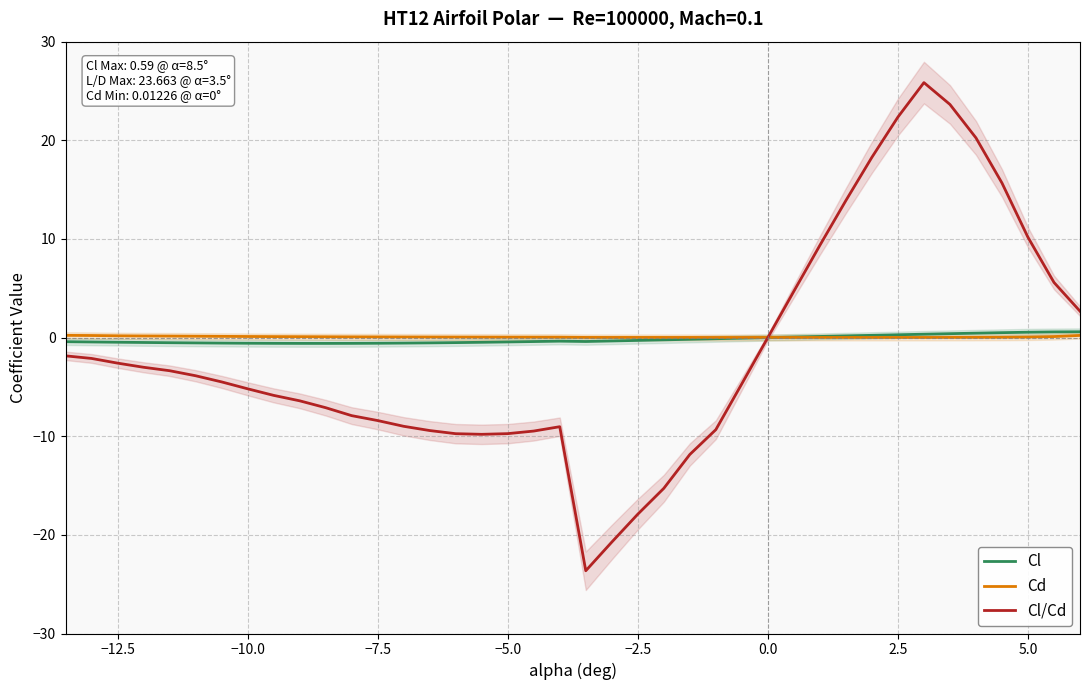

Reading left to right, what are all the values shown in this chart?

Cl: -0.4	-0.4	-0.5	-0.5	-0.5	-0.5	-0.6	-0.6	-0.6	-0.6	-0.6	-0.6	-0.6	-0.6	-0.5	-0.5	-0.5	-0.4	-0.4	-0.4	-0.4	-0.3	-0.3	-0.2	-0.2	-0.1	-0.1	0.0	0.1	0.1	0.2	0.2	0.3	0.3	0.4	0.4	0.5	0.5	0.6	0.6
Cd: 0.2	0.2	0.2	0.2	0.2	0.1	0.1	0.1	0.1	0.1	0.1	0.1	0.1	0.1	0.1	0.1	0.0	0.0	0.0	0.0	0.0	0.0	0.0	0.0	0.0	0.0	0.0	0.0	0.0	0.0	0.0	0.0	0.0	0.0	0.0	0.0	0.0	0.1	0.1	0.2
Cl/Cd: -1.9	-2.1	-2.6	-3.0	-3.4	-3.9	-4.5	-5.2	-5.9	-6.4	-7.1	-7.9	-8.4	-9.0	-9.4	-9.7	-9.8	-9.7	-9.5	-9.0	-23.6	-20.7	-17.9	-15.3	-11.9	-9.3	-4.7	0.0	4.7	9.4	13.9	18.3	22.4	25.9	23.6	20.2	15.7	10.2	5.6	2.7